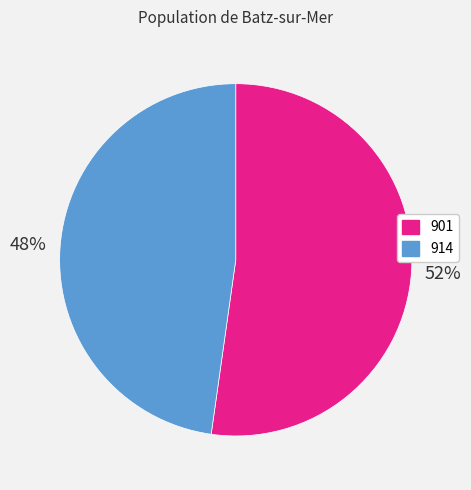

True or false: 901 accounts for 47% of the total.

False